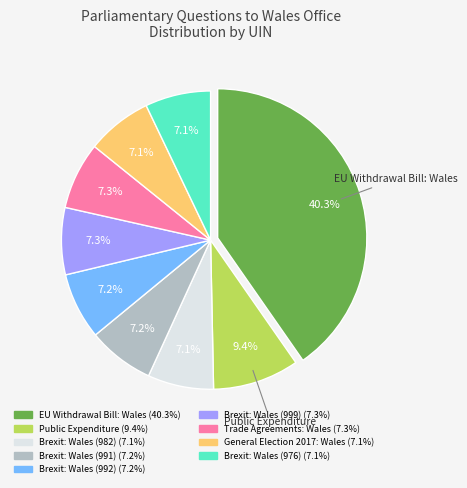

Is Trade Agreements: Wales the majority of the pie?

No